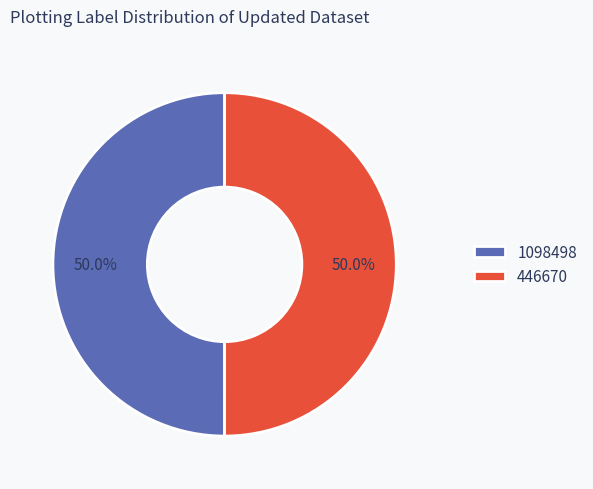

Approximately how many times larger is the value at 1098498 compared to 446670?

1.0